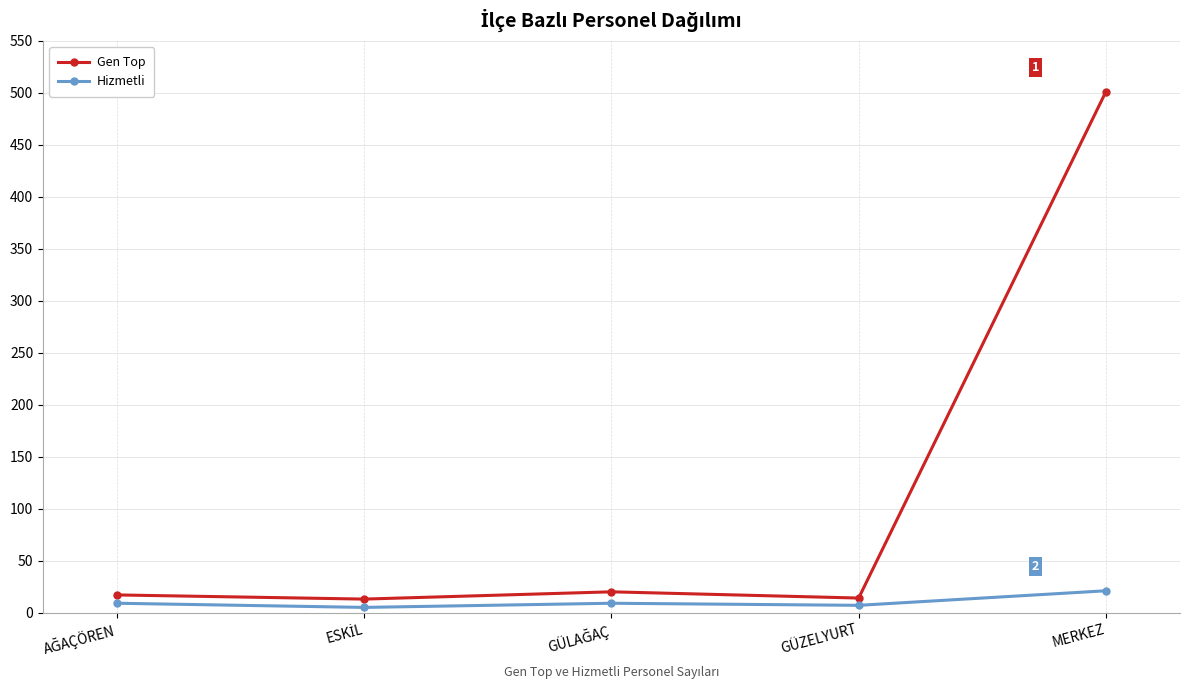

How many distinct data groups are displayed?

2